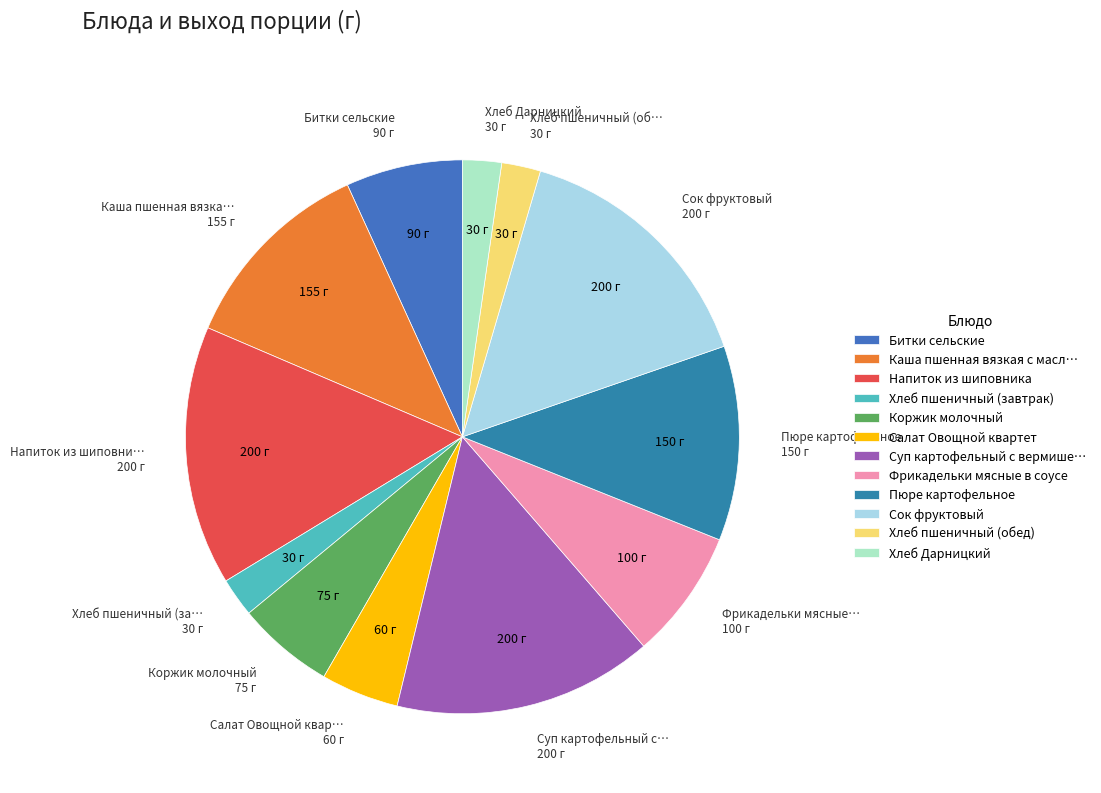

To the nearest percent, what percentage of the pie is Сок фруктовый?

15%